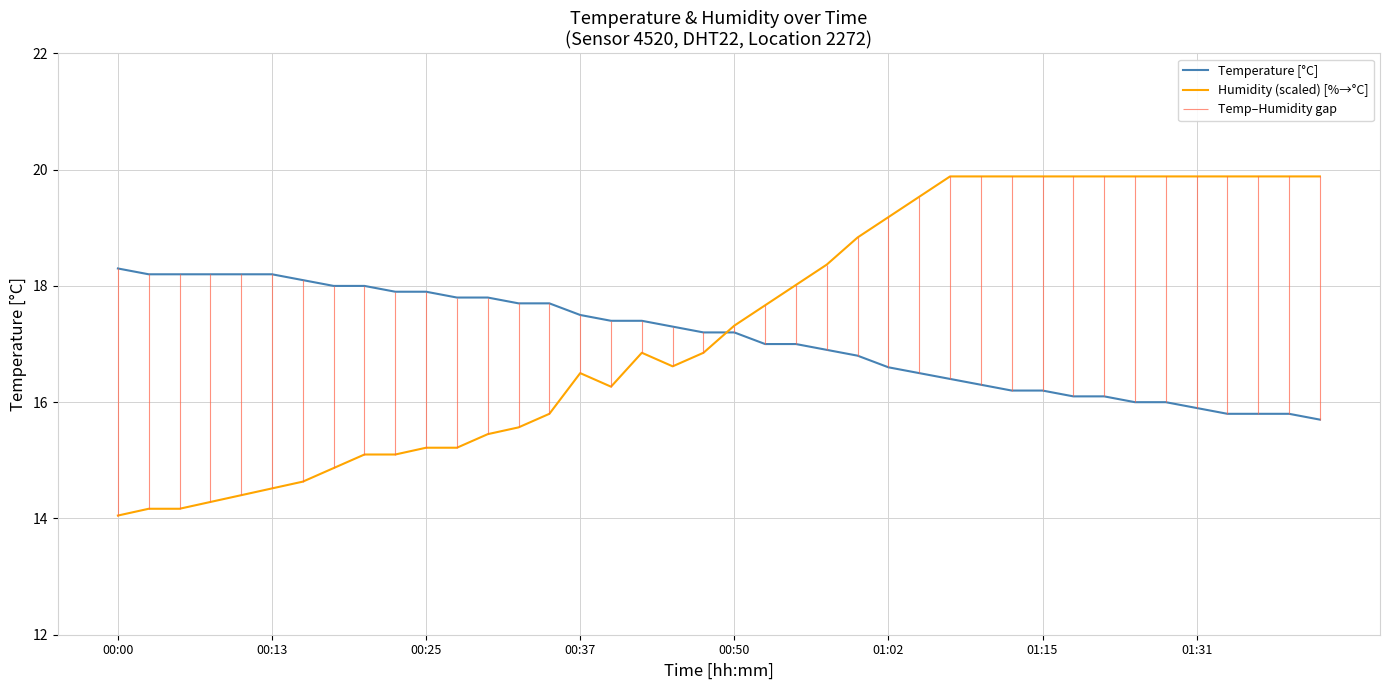

Reading left to right, transcribe all the data shown in this chart.

Temperature [°C]: 18.3	18.2	18.2	18.2	18.2	18.2	18.1	18.0	18.0	17.9	17.9	17.8	17.8	17.7	17.7	17.5	17.4	17.4	17.3	17.2	17.2	17.0	17.0	16.9	16.8	16.6	16.5	16.4	16.3	16.2	16.2	16.1	16.1	16.0	16.0	15.9	15.8	15.8	15.8	15.7
Humidity (scaled) [%→°C]: 14.1	14.2	14.2	14.3	14.4	14.5	14.6	14.9	15.1	15.1	15.2	15.2	15.4	15.6	15.8	16.5	16.3	16.8	16.6	16.8	17.3	17.7	18.0	18.4	18.8	19.2	19.5	19.9	19.9	19.9	19.9	19.9	19.9	19.9	19.9	19.9	19.9	19.9	19.9	19.9